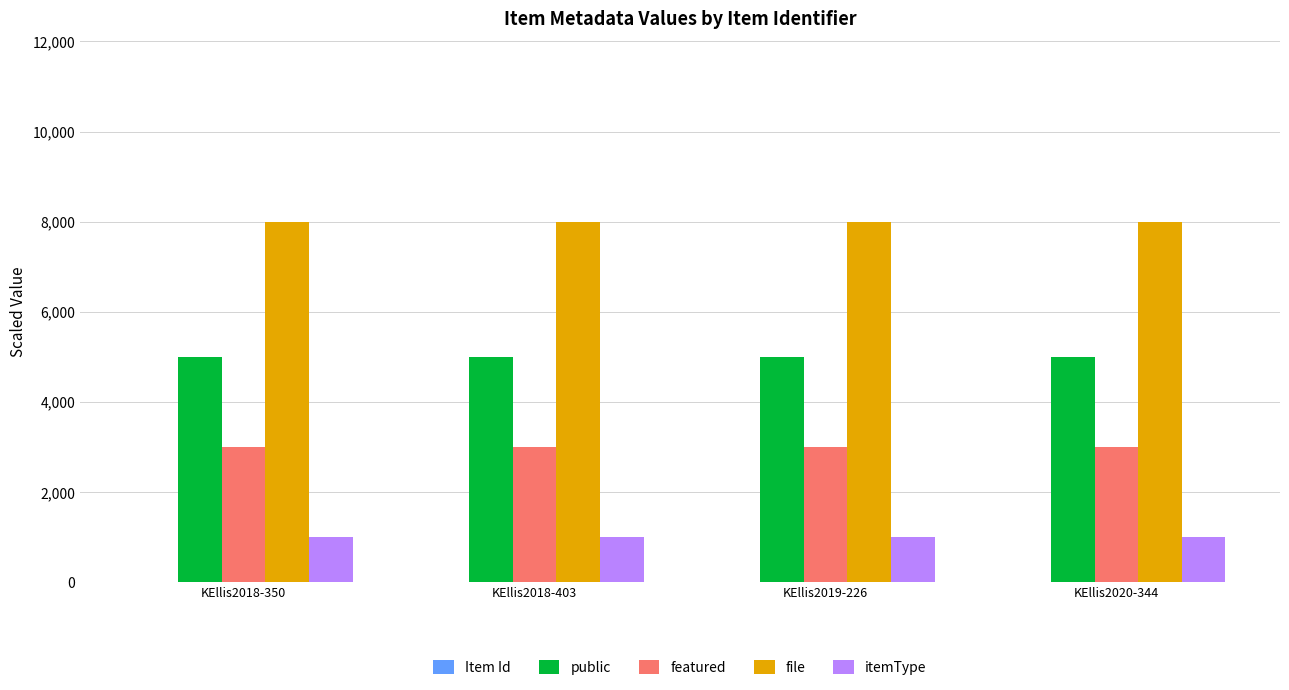

Which series has the largest total across all categories?

file